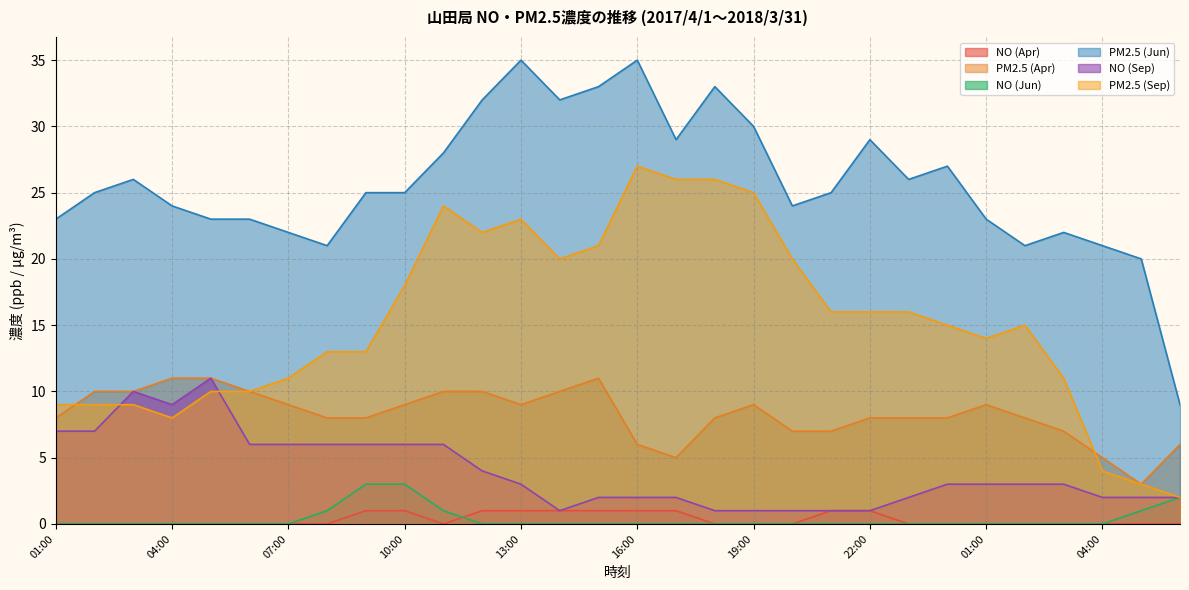

How many data points does each series have?

30